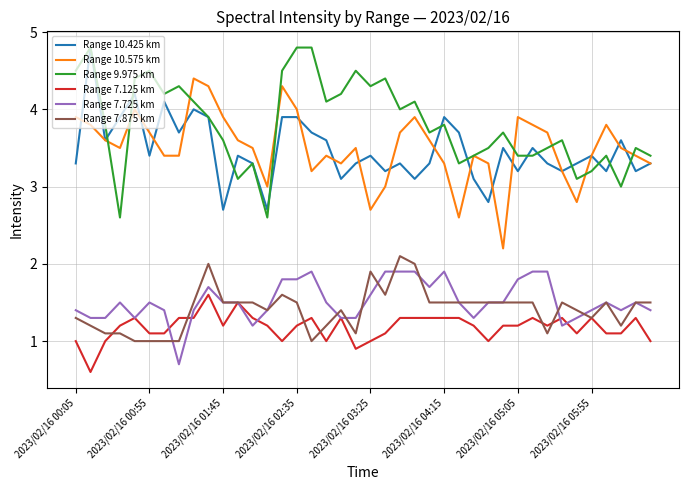

What is the minimum value shown in the chart?

0.6